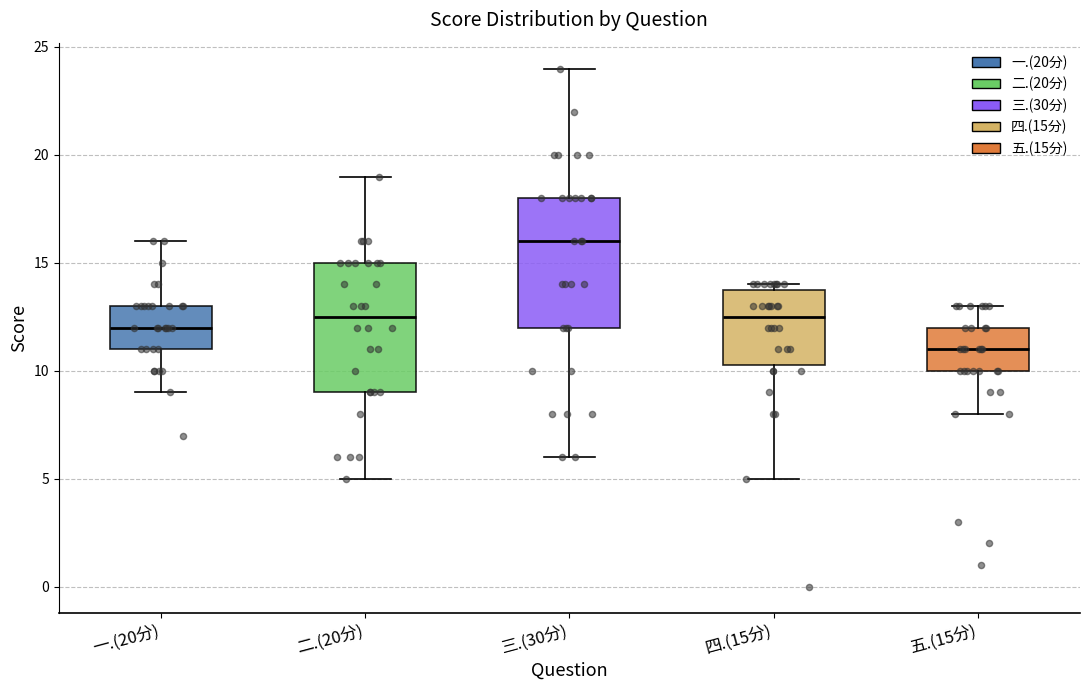

Reading left to right, transcribe this box plot: for each box, give where its median line is, the range the box spans, and where its two whiskers end, as read against the y-axis. The values are not printed on the chart, so give them approximately, as read against the axis.

一.(20分): median 12.0, box 11.0 to 13.0, whiskers 9.0 to 16.0
二.(20分): median 12.5, box 9.0 to 15.0, whiskers 5.0 to 19.0
三.(30分): median 16.0, box 12.0 to 18.0, whiskers 6.0 to 24.0
四.(15分): median 12.5, box 10.5 to 14.0, whiskers 5.0 to 14.0 (just above the box's upper edge)
五.(15分): median 11.0, box 10.0 to 12.0, whiskers 8.0 to 13.0